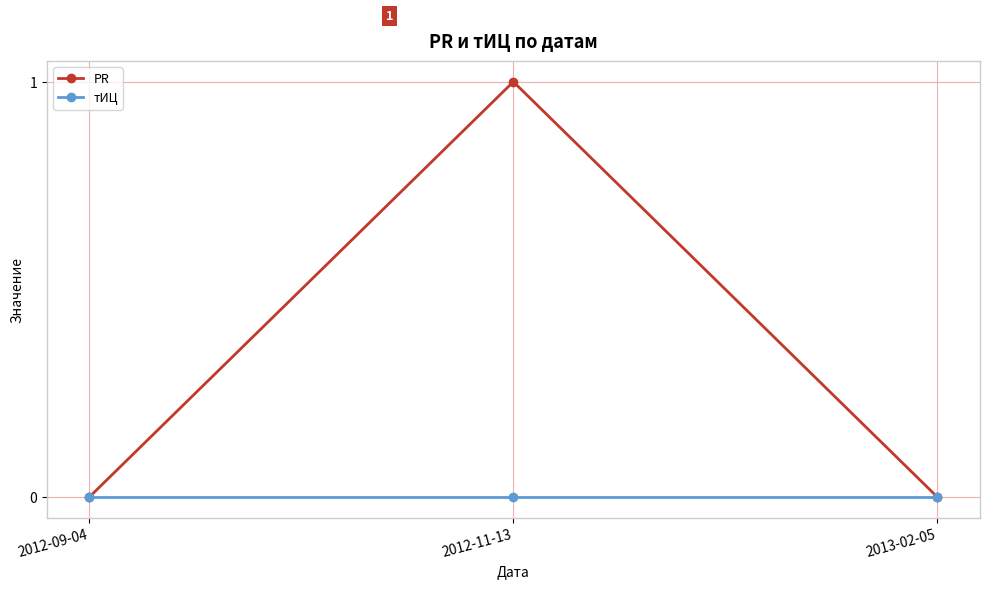

At which category is the sum across all series the highest?

2012-11-13